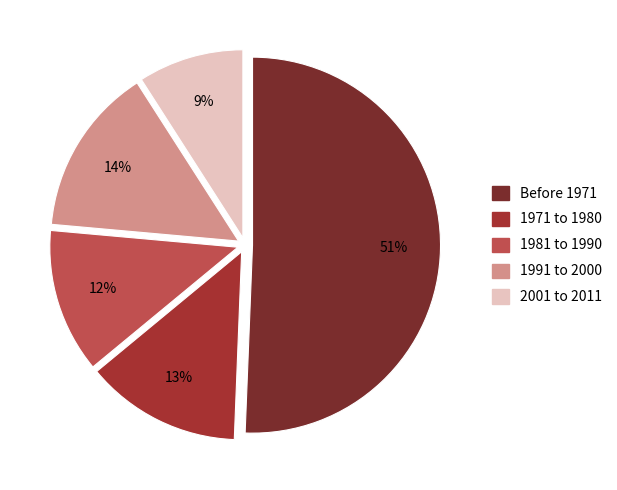

The Before 1971 slice represents 51% of the pie. True or false?

True